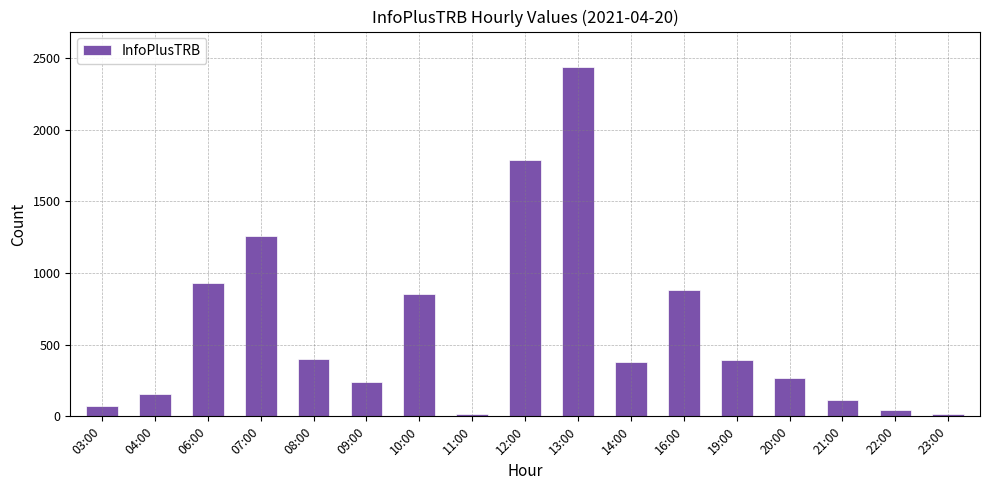

How many data points does each series have?

17